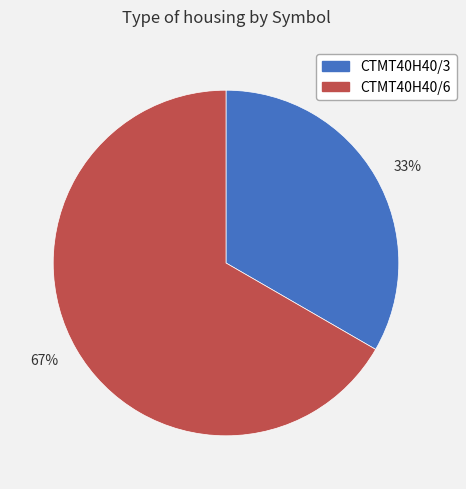

Which slice is the smallest?

33%